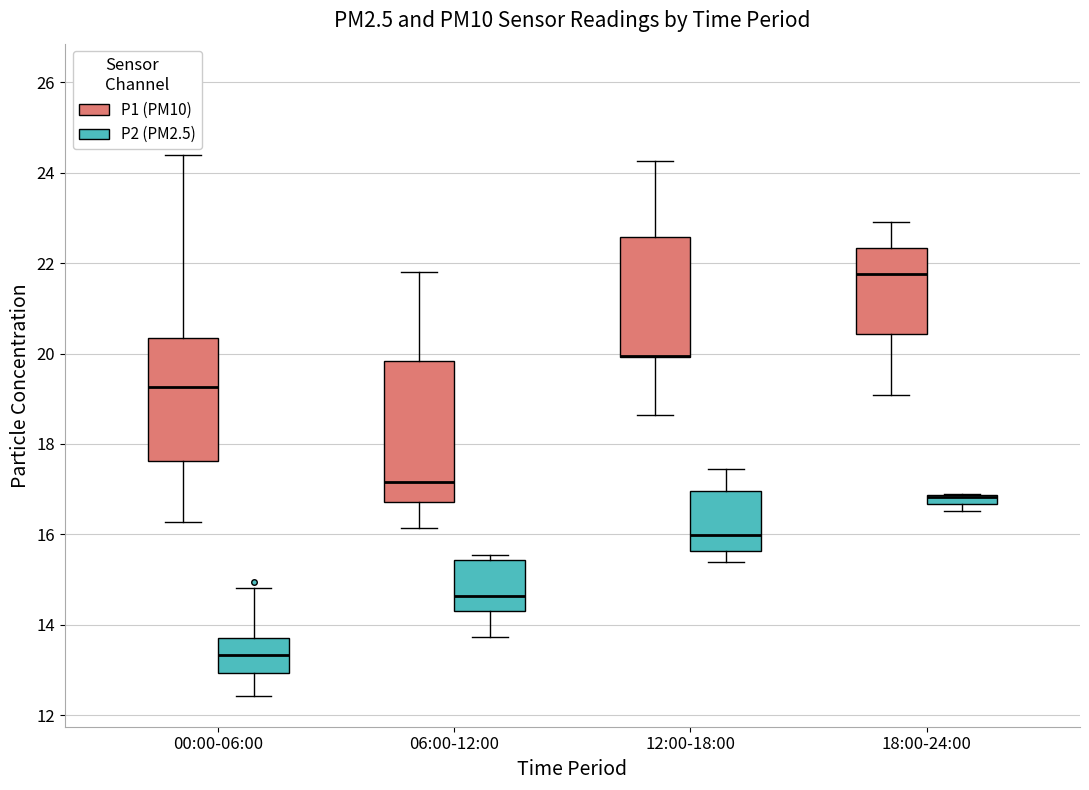

Where does the median line of the box for 06:00-12:00 (P2 (PM2.5)) sit on the y-axis? The values are not printed on the chart, so give them approximately, as read against the axis.

14.6